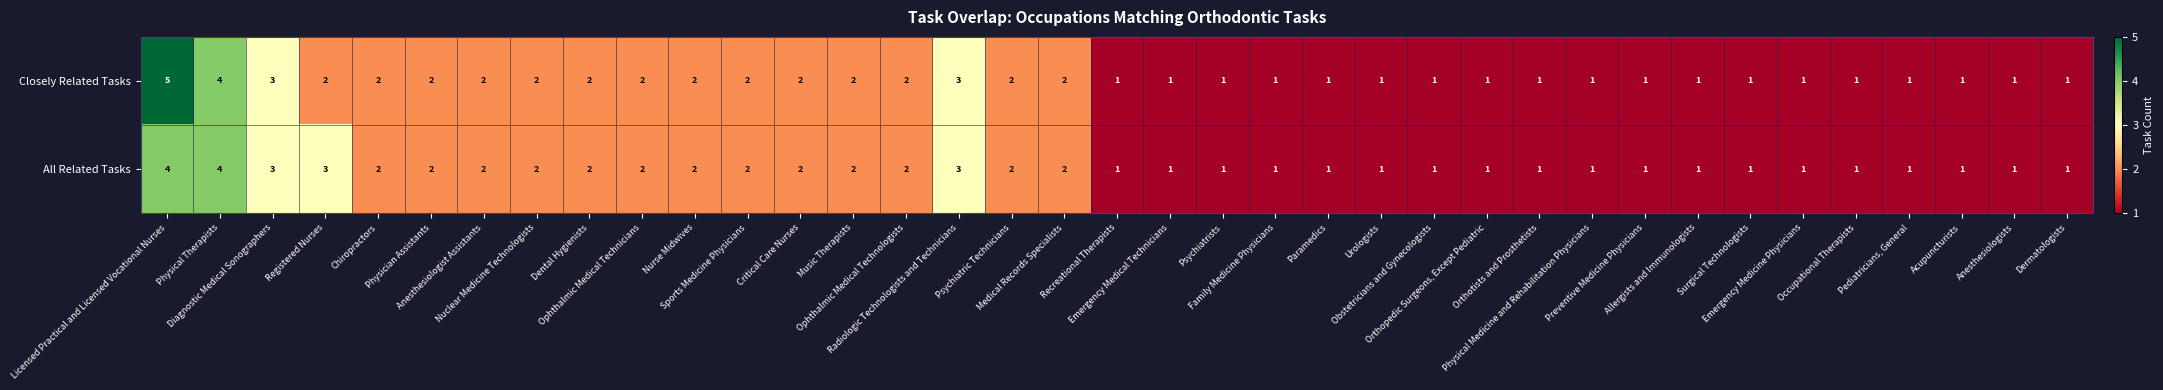

How many values in the Closely Related Tasks series exceed 1?

18